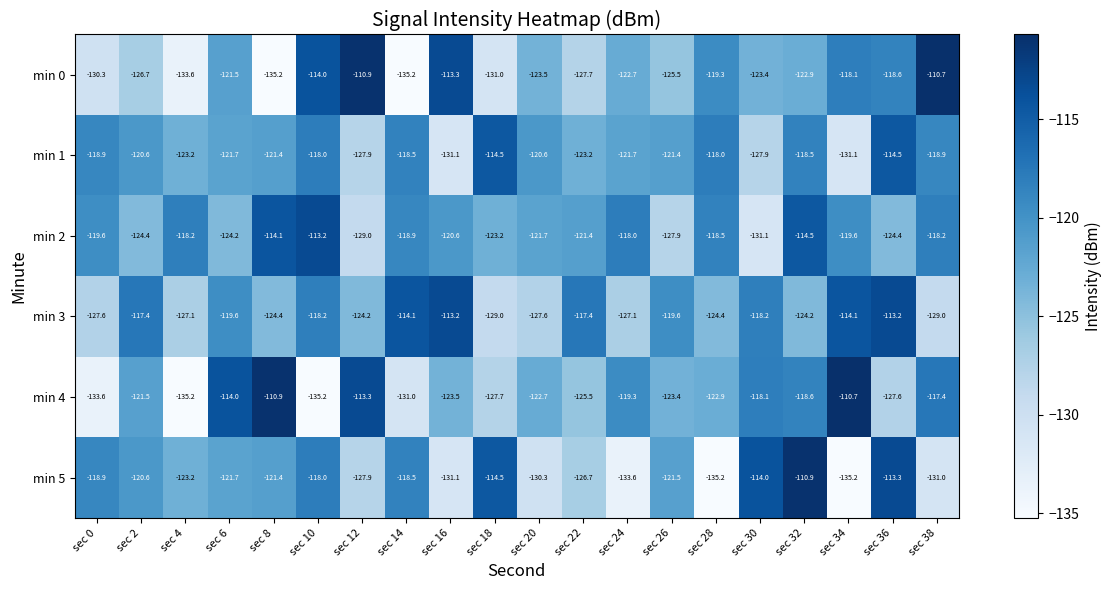

What is the total value across all series at sec 6?

-722.7